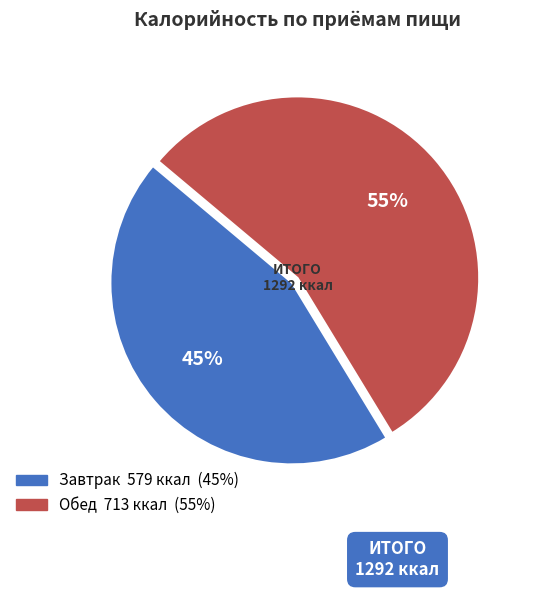

What is the ratio of the value at Обед to the value at Завтрак?

1.2